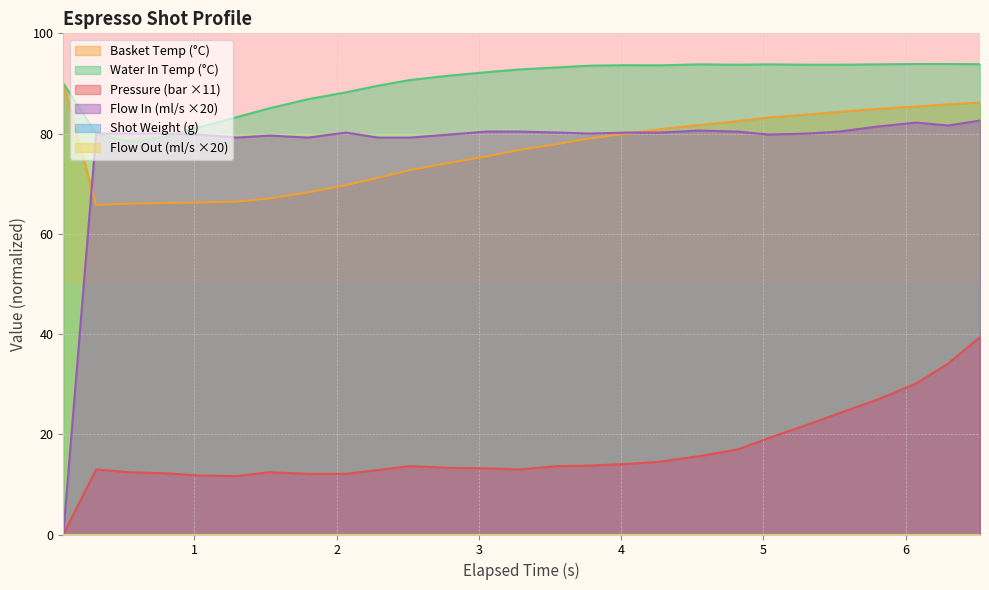

Does the chart display data point markers on the line(s)?

No